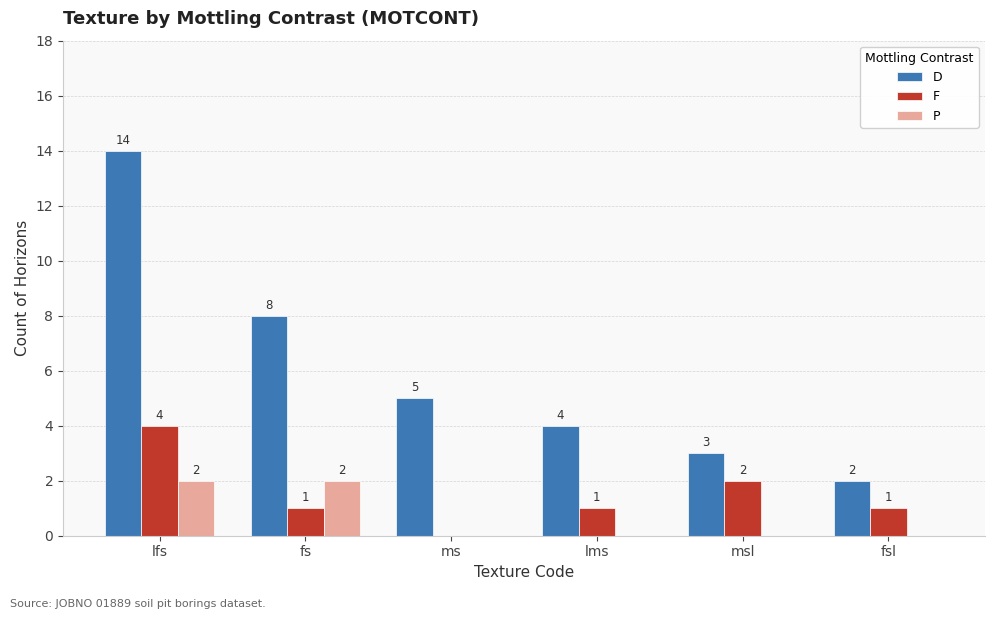

How many groups of bars are there?

6